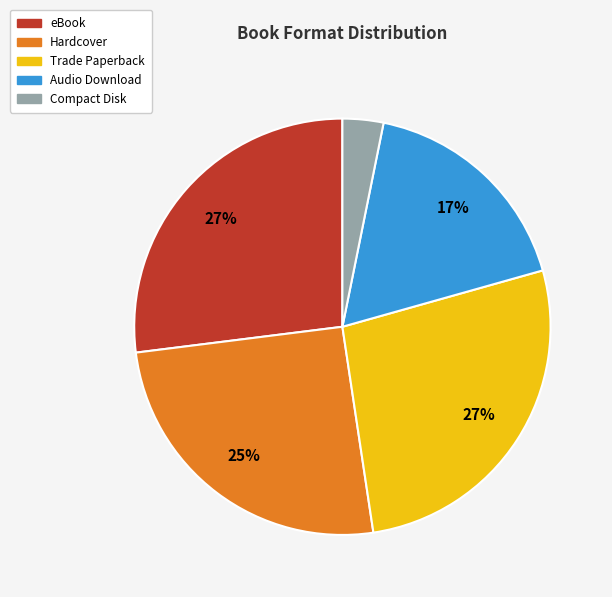

To the nearest percent, what is the difference between the largest and smallest slice percentages?

24%